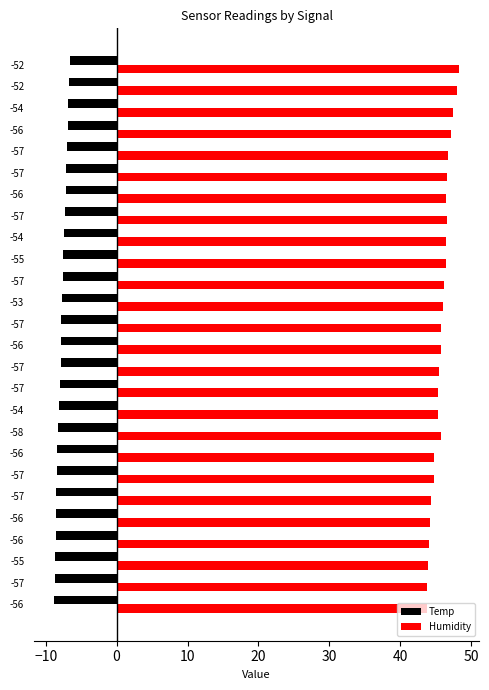

What is the minimum value for Humidity?

43.7